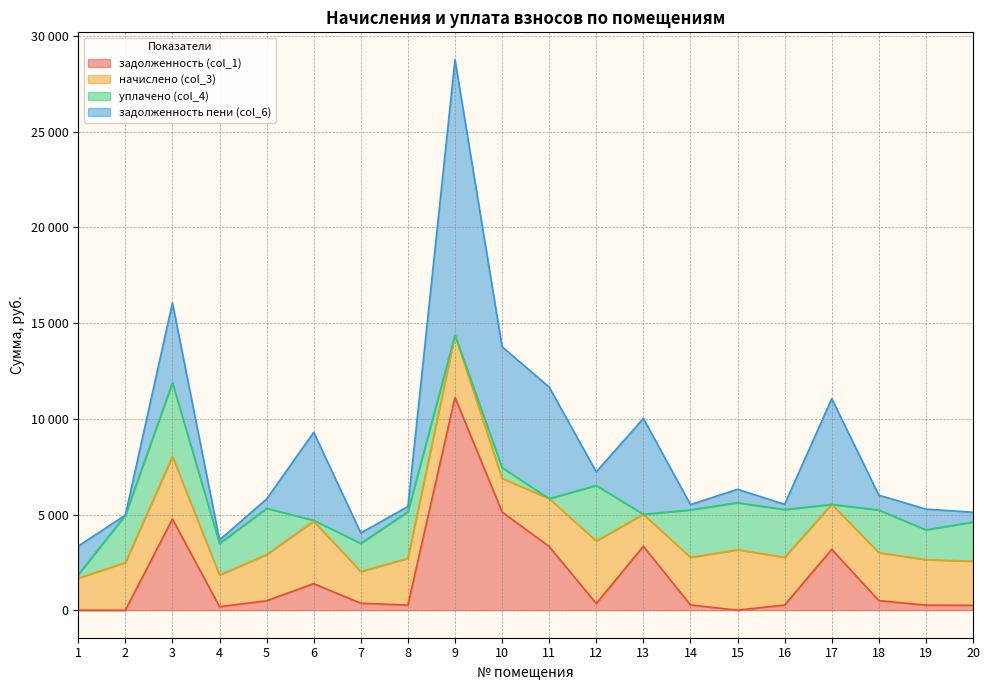

Where is начислено (col_3) nearest to the value 2459?

8